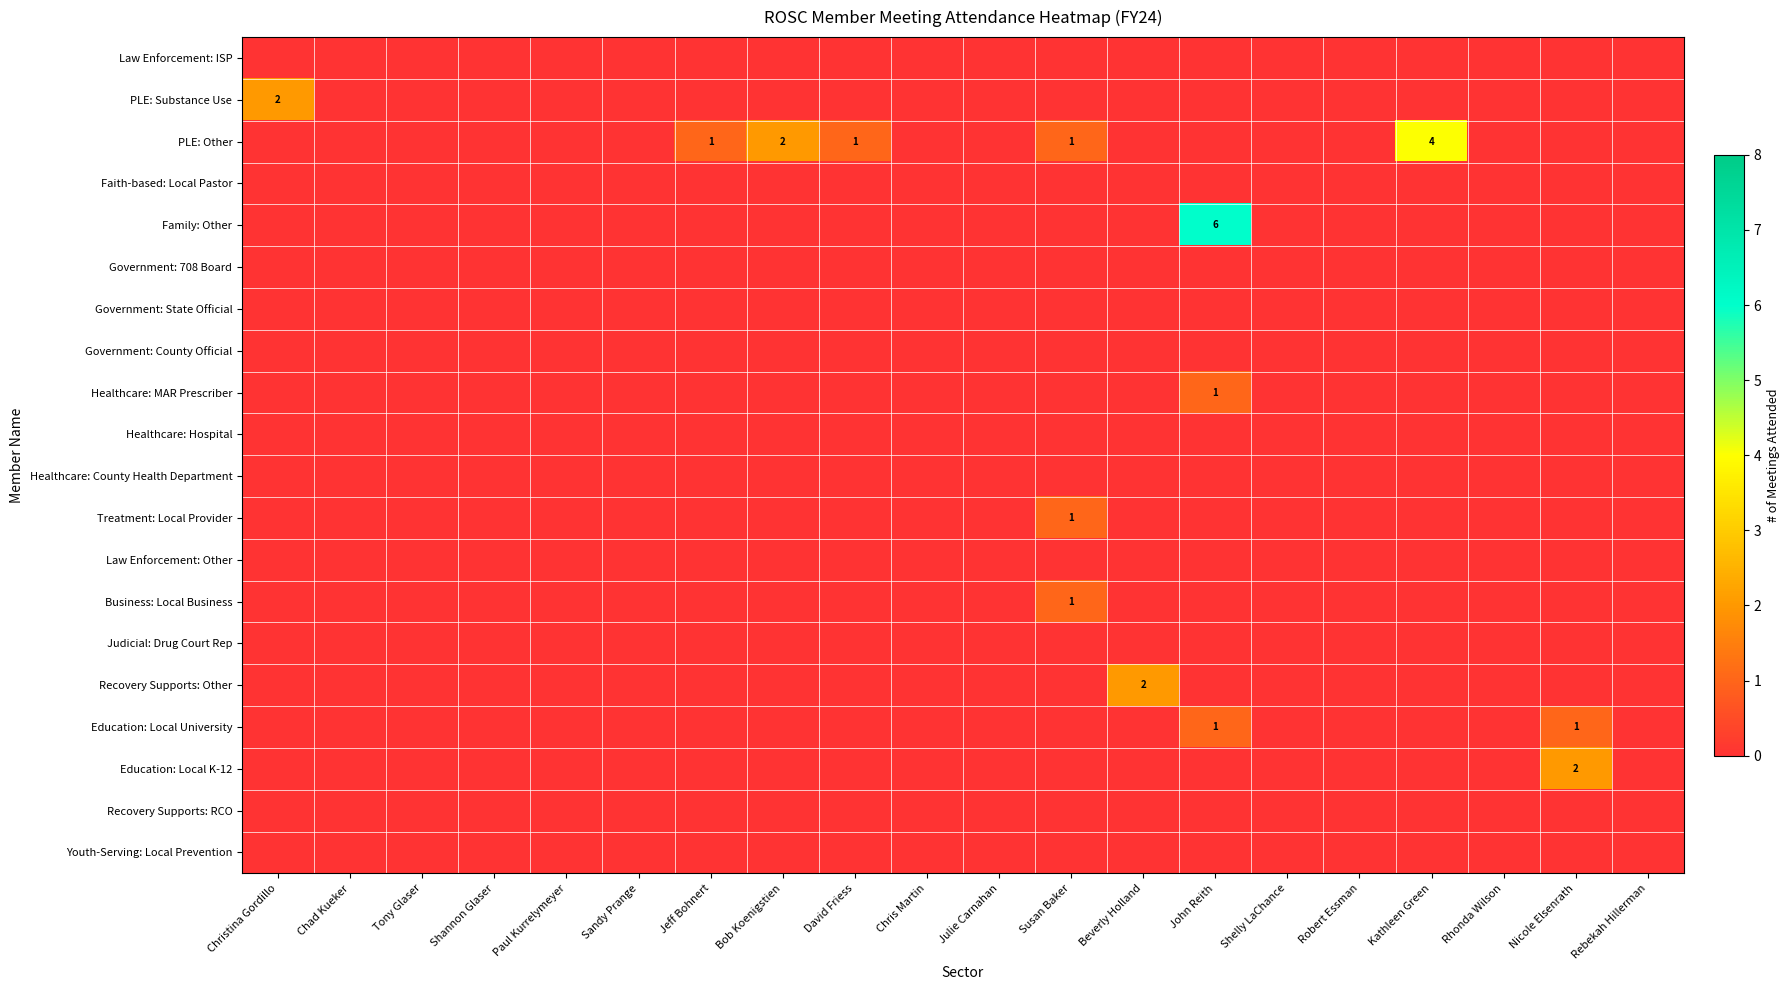

List the series in order of their peak value, highest first.

Family: Other, PLE: Other, PLE: Substance Use, Recovery Supports: Other, Education: Local K-12, Healthcare: MAR Prescriber, Treatment: Local Provider, Business: Local Business, Education: Local University, Law Enforcement: ISP, Faith-based: Local Pastor, Government: 708 Board, Government: State Official, Government: County Official, Healthcare: Hospital, Healthcare: County Health Department, Law Enforcement: Other, Judicial: Drug Court Rep, Recovery Supports: RCO, Youth-Serving: Local Prevention